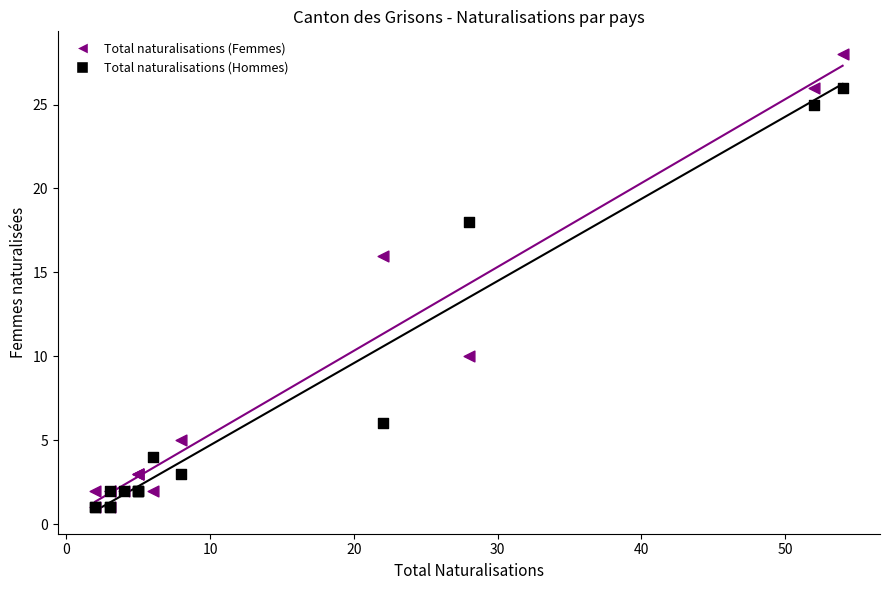

Across all series, what Y value is closest to 14?

16